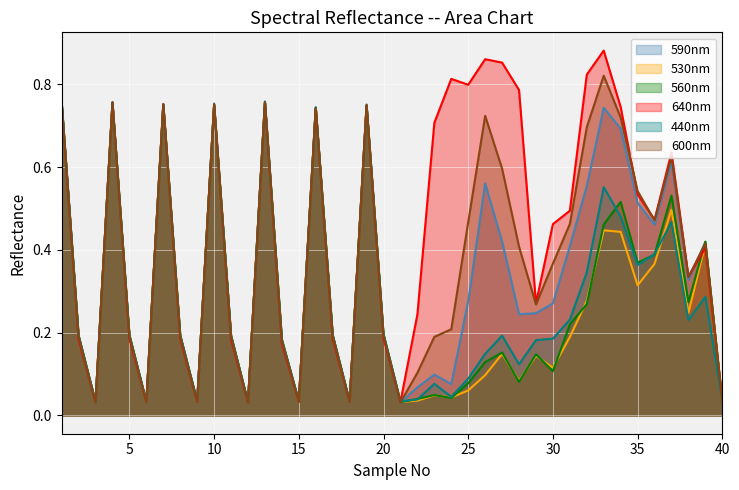

What are all the series names shown in the legend?

590nm, 530nm, 560nm, 640nm, 440nm, 600nm